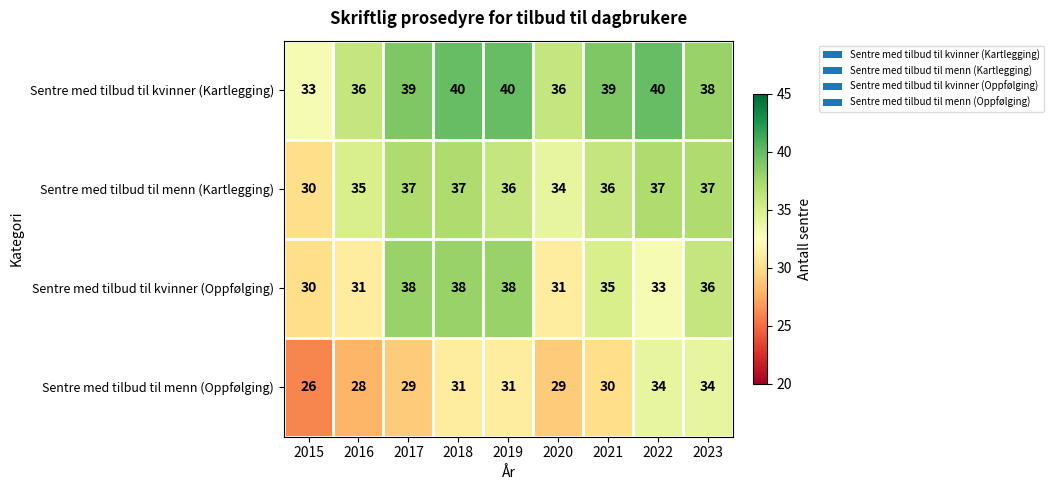

The value of Sentre med tilbud til kvinner (Kartlegging) at 2022 is 40. True or false?

True